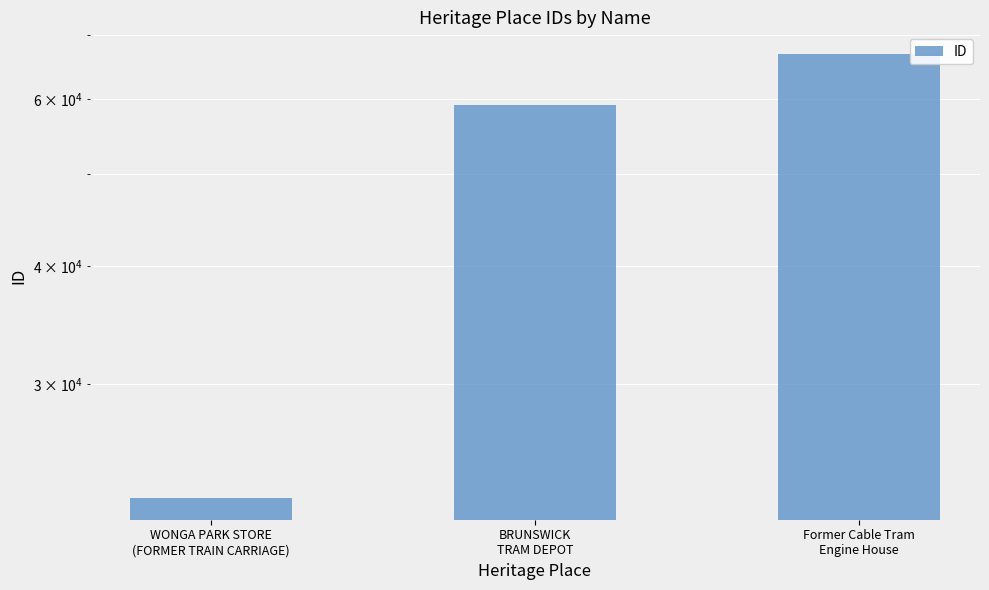

Which has a higher value, BRUNSWICK
TRAM DEPOT or WONGA PARK STORE
(FORMER TRAIN CARRIAGE)?

BRUNSWICK
TRAM DEPOT